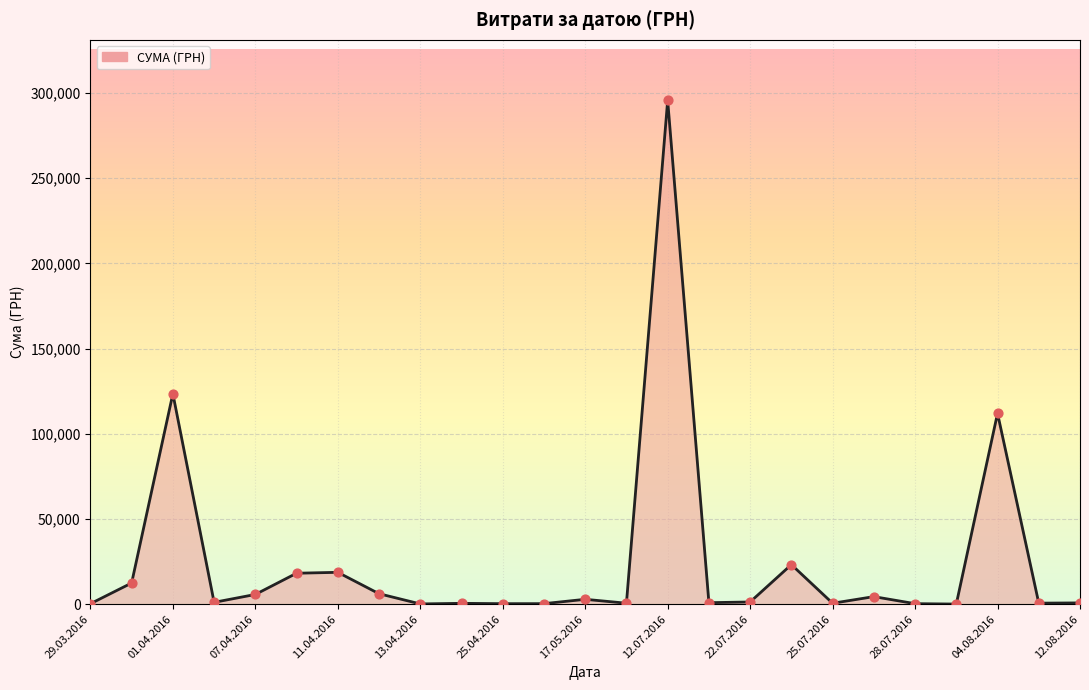

What is the greatest value displayed?

295638.6